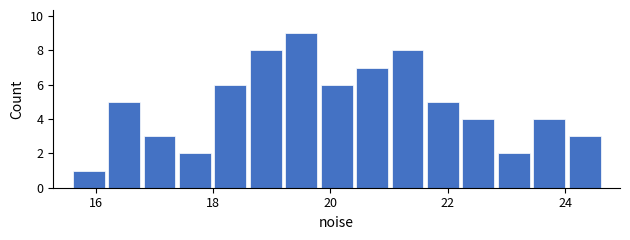

Around what value on the x-axis is the tallest bar? Give the approximate position of its centre, as read against the axis.

19.6